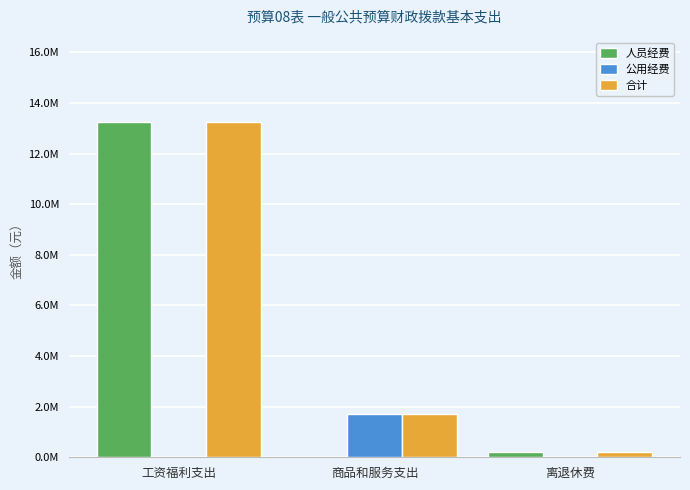

Which category has the lowest value in the 合计 series?

离退休费